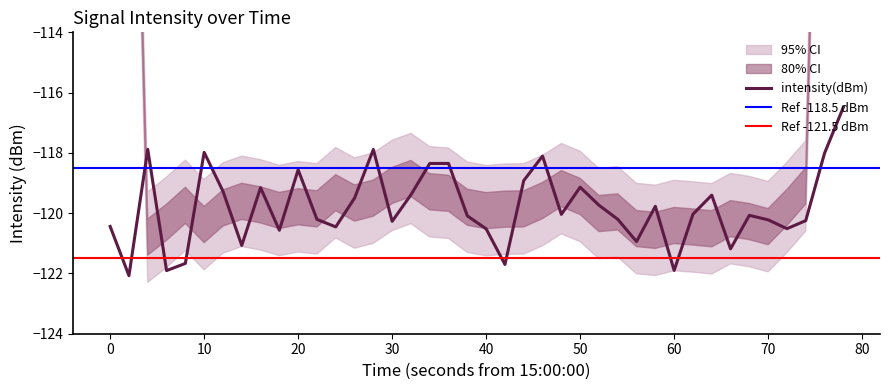

How many categories are shown in the chart?

40